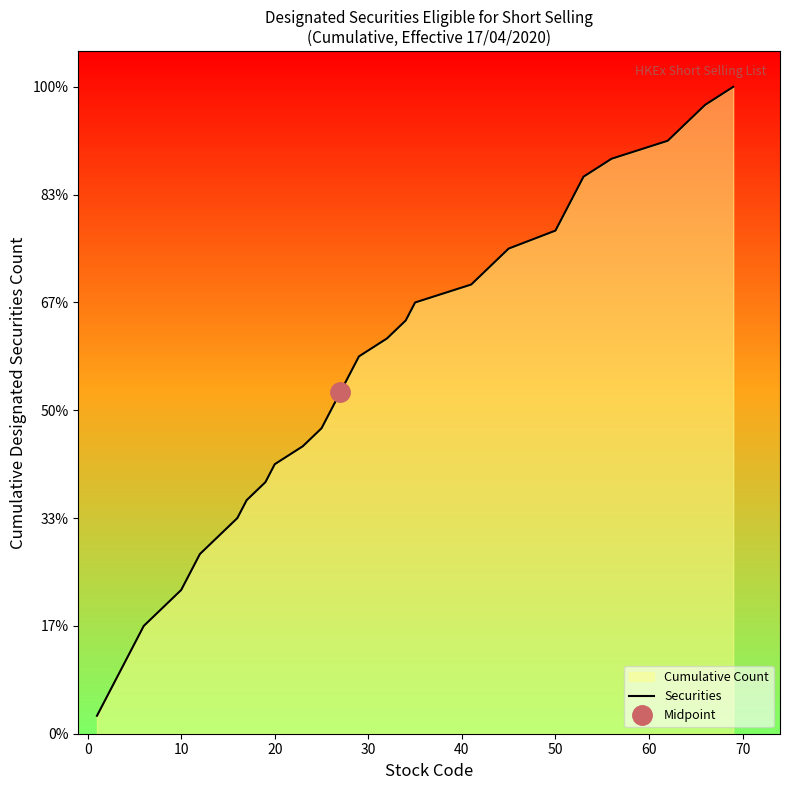

What is the change in value from 20 to 10?

+7